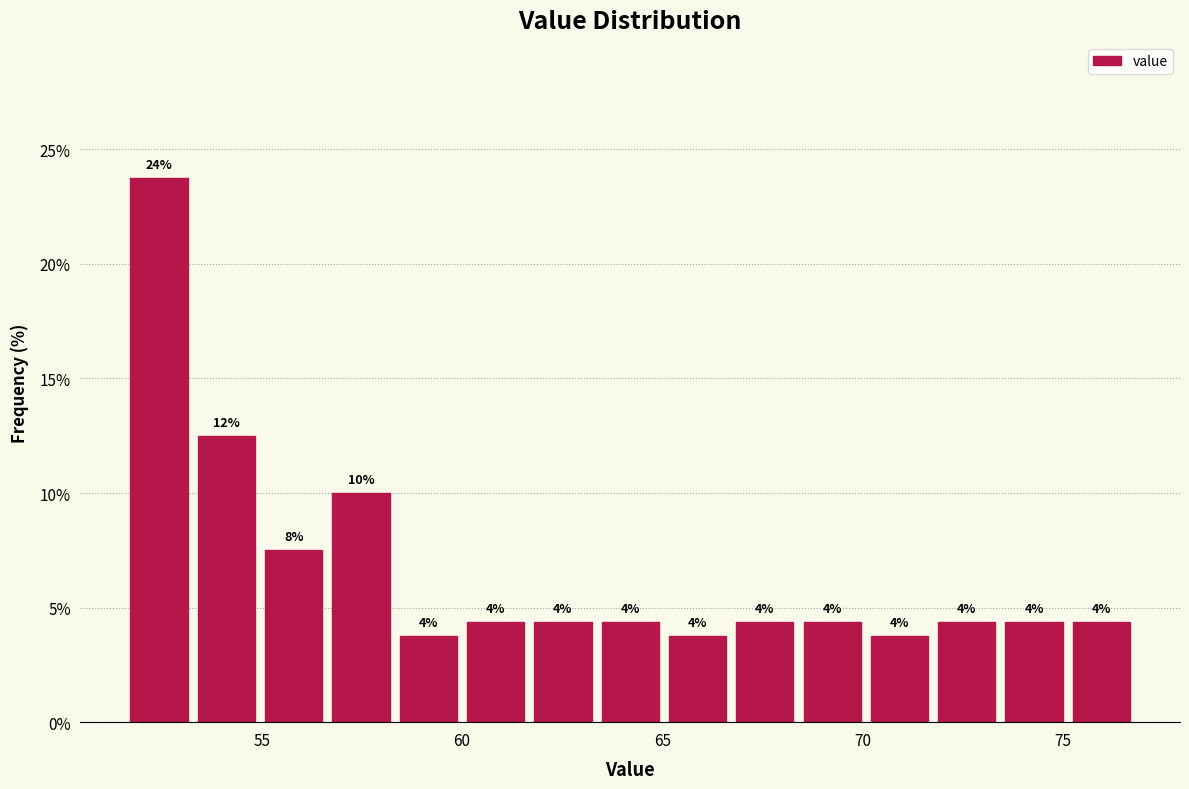

Read against the x-axis, roughly where is the centre of the tallest bar?

52.5